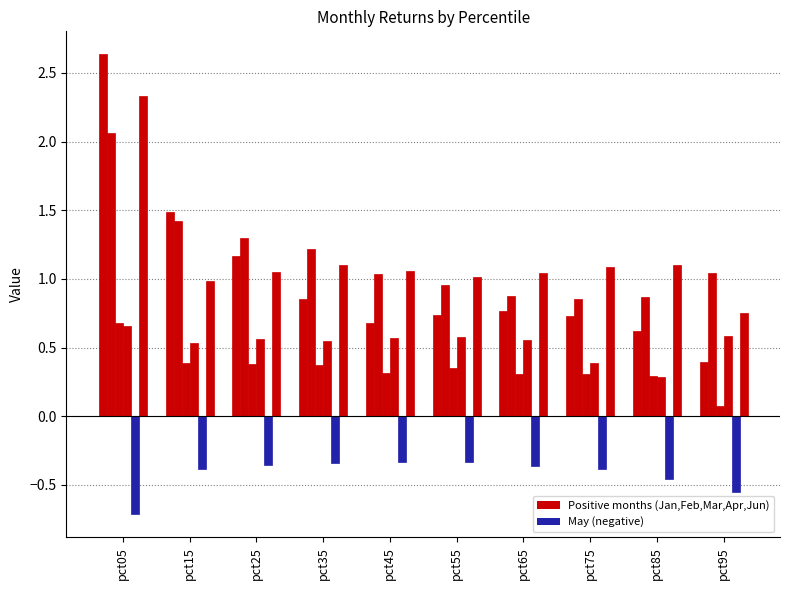

How many bars are there in total?

60